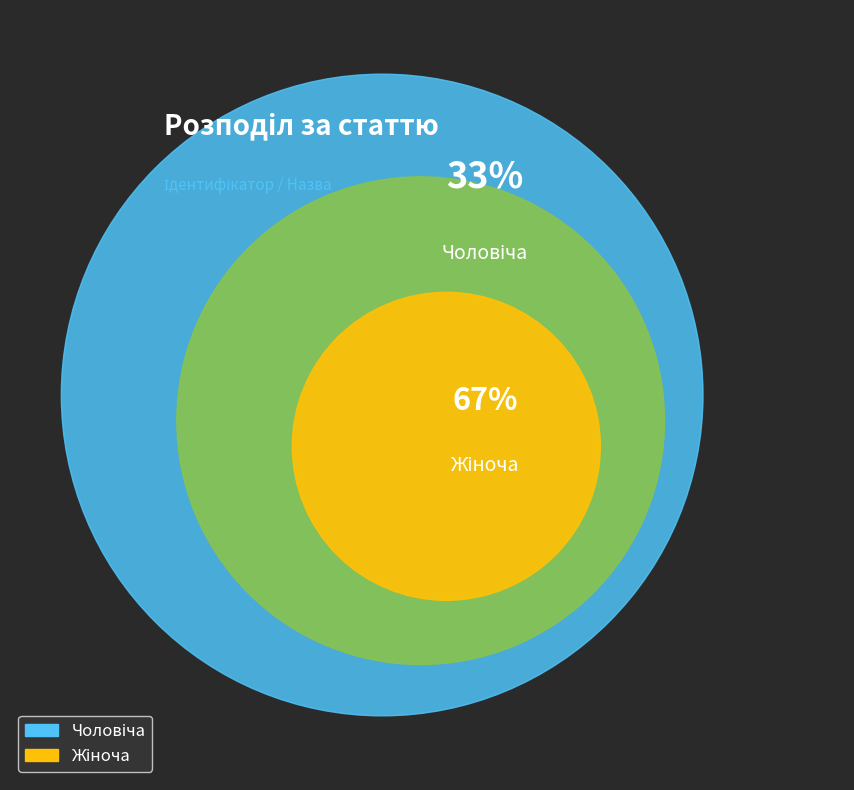

How many slices are in this pie chart?

2